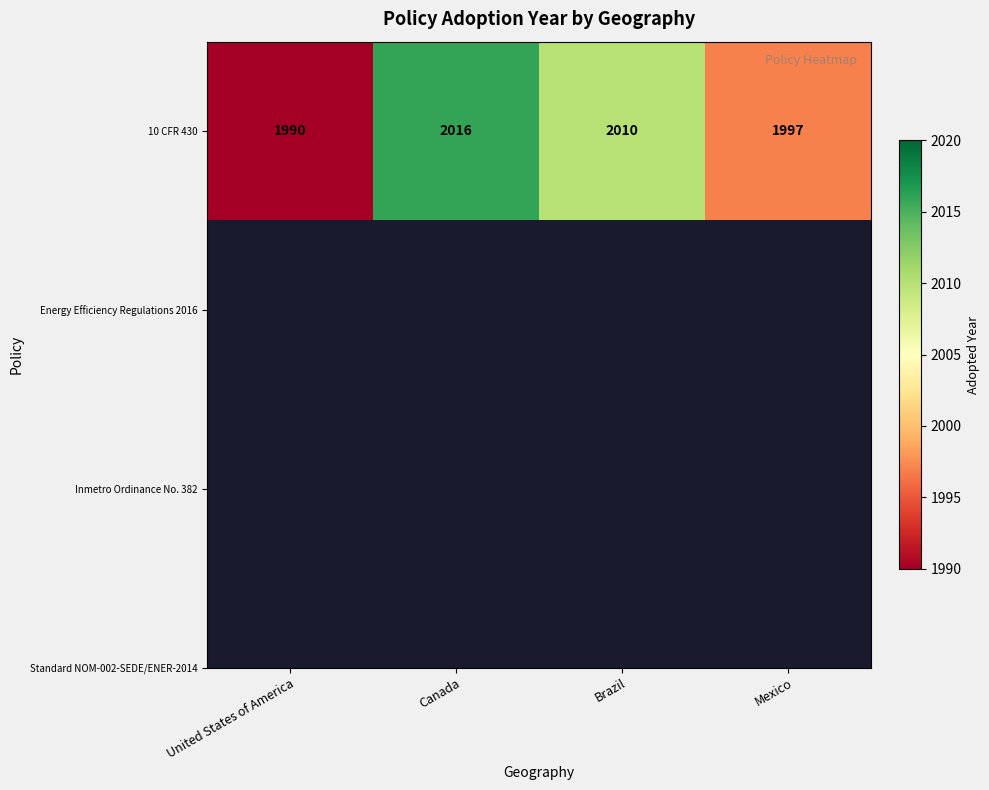

Which label corresponds to the largest value in the chart?

Canada